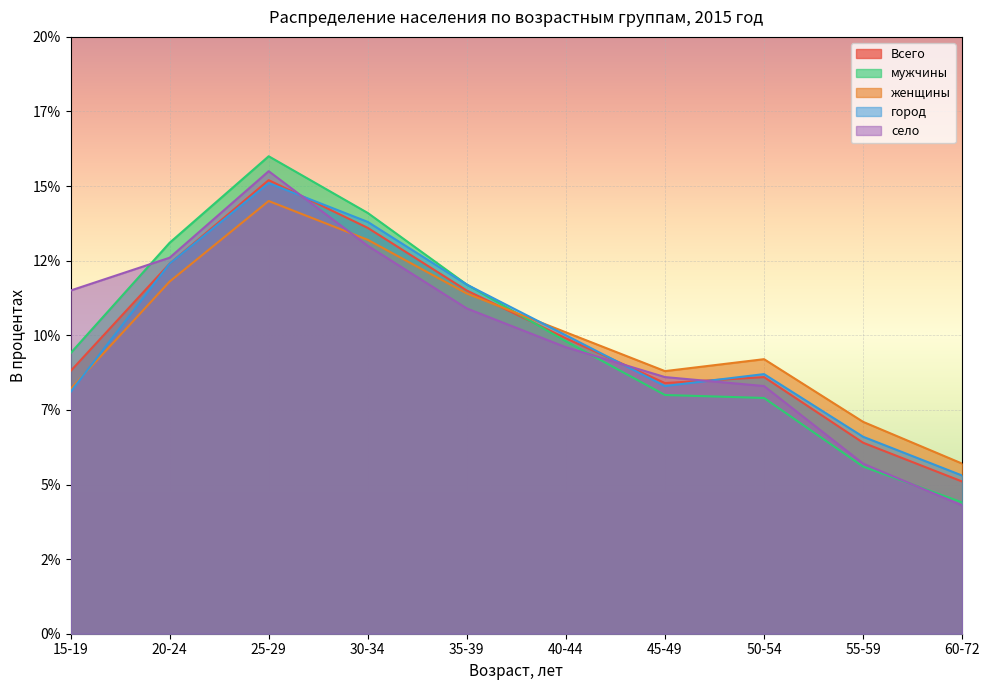

Count the number of categories in the chart.

10